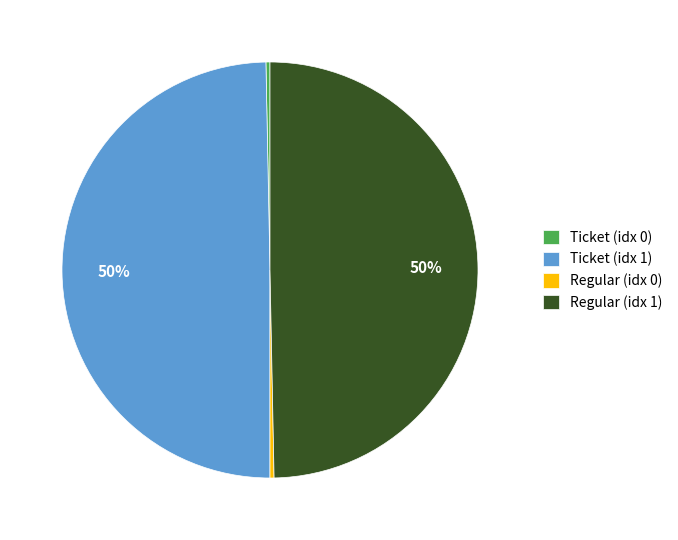

The Regular (idx 0) slice represents 12% of the pie. True or false?

False